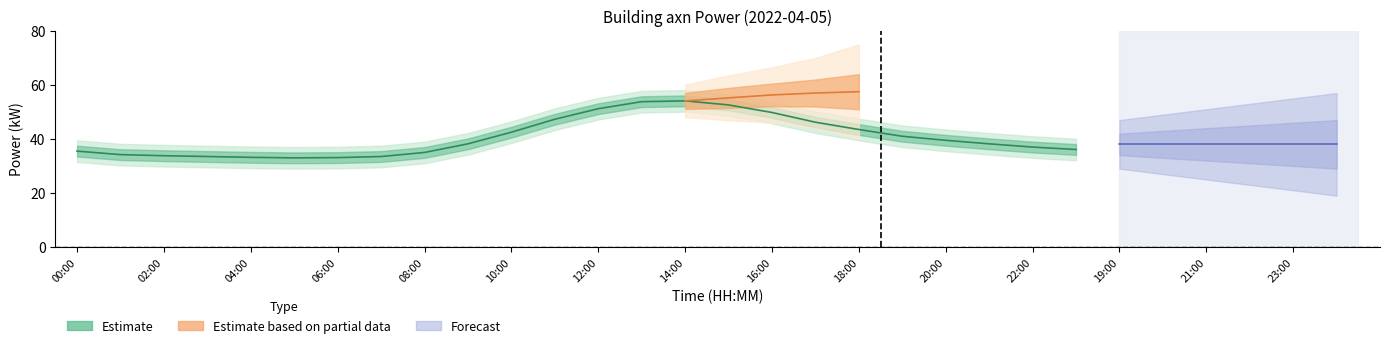

What is the sum of the power_lower2 values at 20:00 and 04:00?

64.7